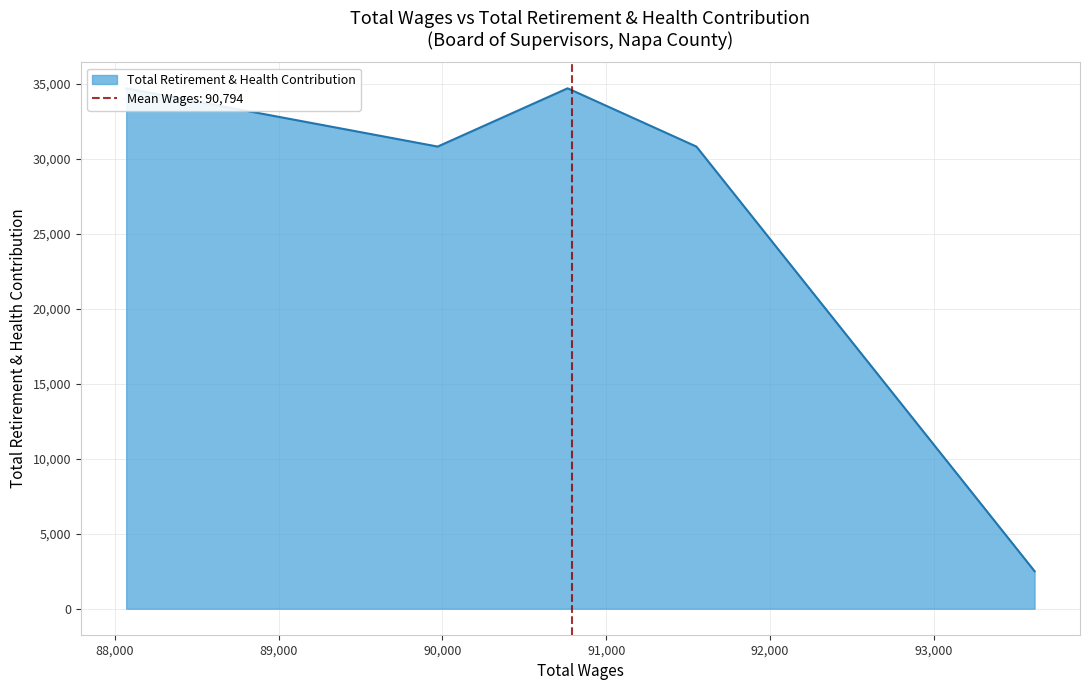

The value at 93614 is 3493. True or false?

False